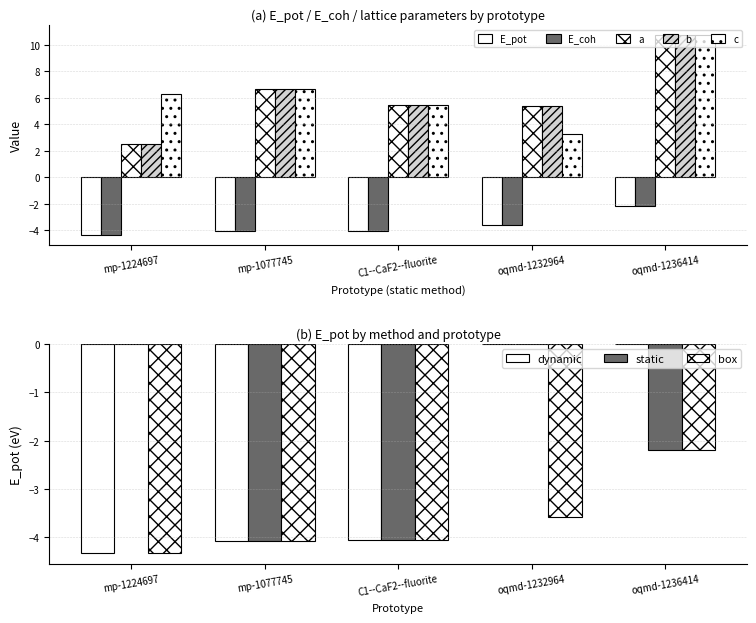

Which category has the lowest value in the b series?

mp-1224697